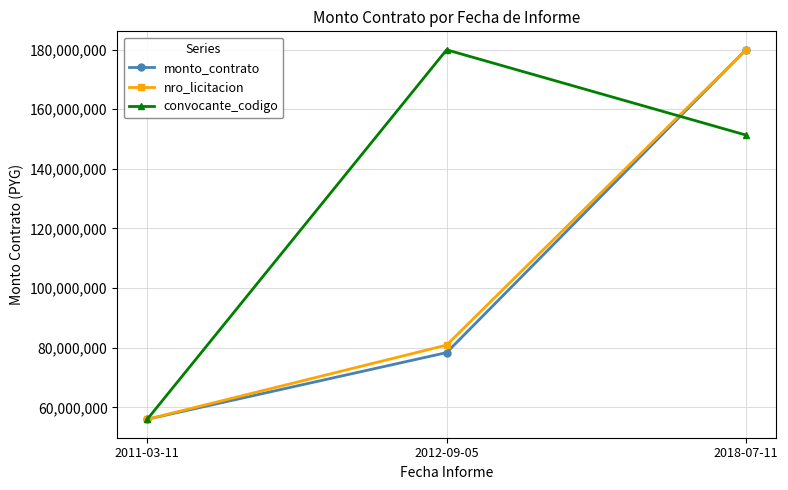

What is the difference between the highest and lowest values at 2018-07-11?

28592307.7